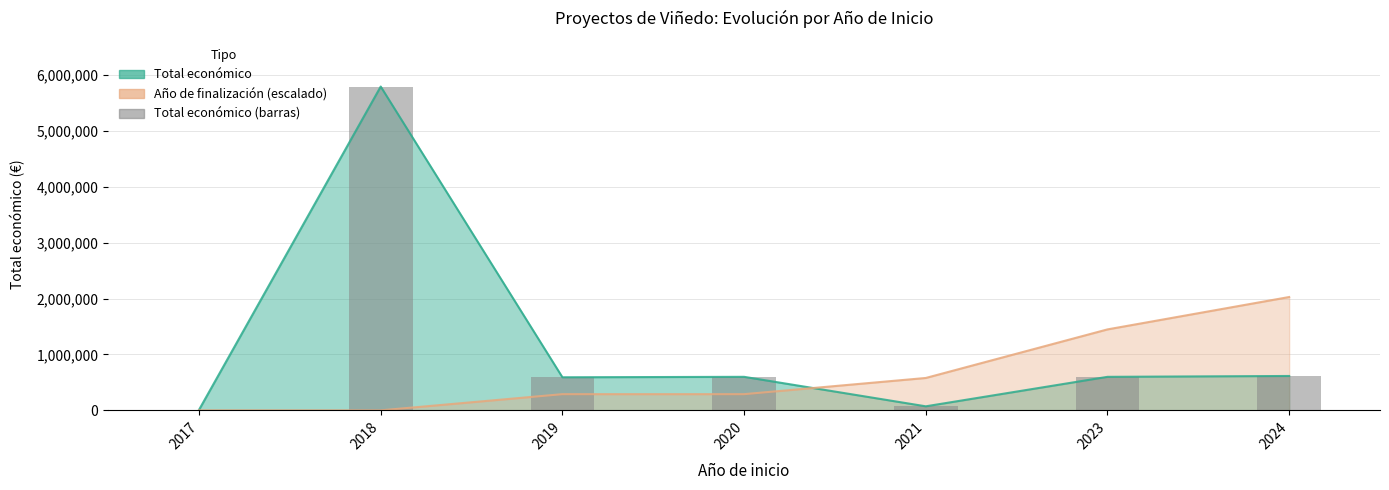

Which label corresponds to the largest value in the chart?

2018